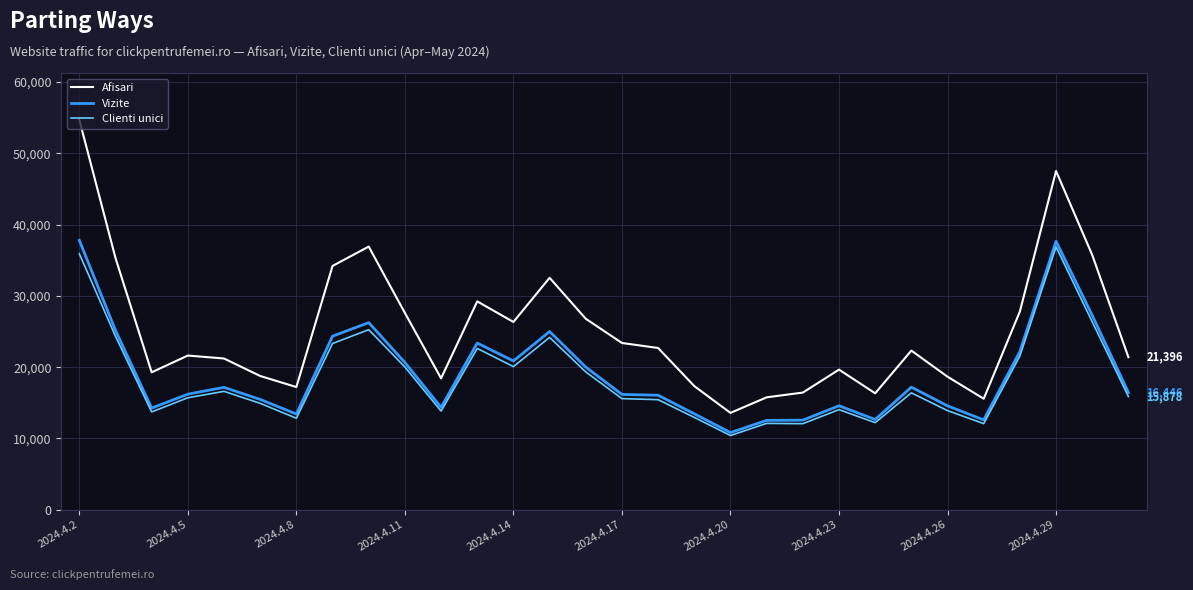

True or false: Vizite and Afisari intersect in this chart.

False